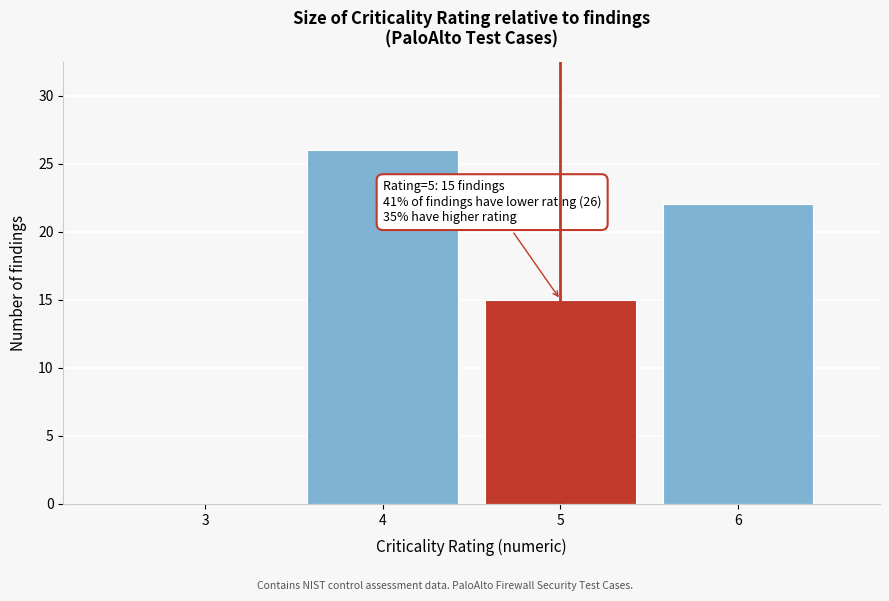

Reading left to right, what are all the values shown in this chart?

3=0	4=26	5=15	6=22